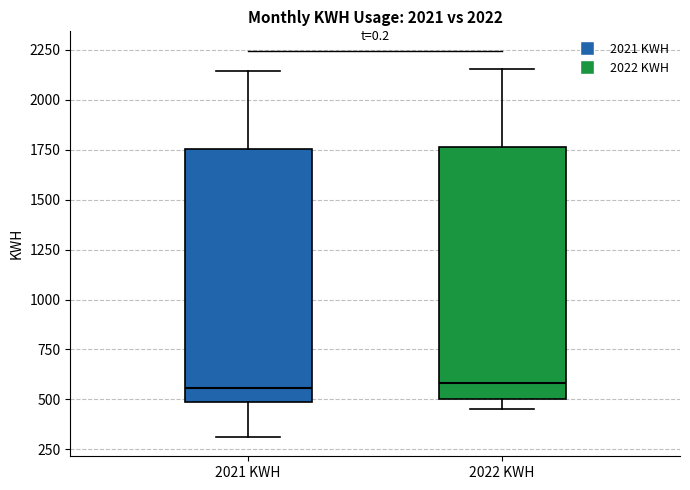

Where is the lower edge of the box for 2022 KWH on the y-axis? The values are not printed on the chart, so give them approximately, as read against the axis.

500